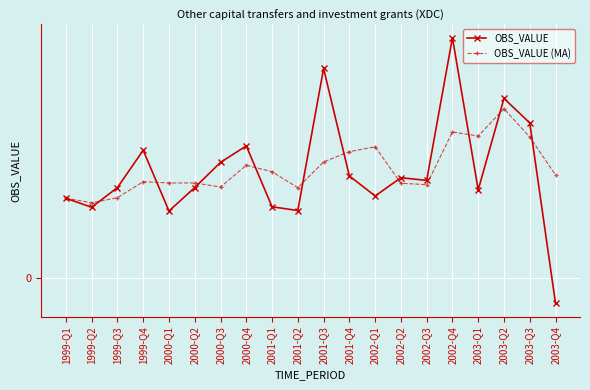

Reading left to right, list all the values displayed in this chart.

OBS_VALUE: 8.4	7.4	9.5	13.4	7.0	9.5	12.1	13.8	7.5	7.1	21.9	10.7	8.6	10.5	10.2	25.2	9.2	18.8	16.2	-2.7
OBS_VALUE (MA): 8.4	7.9	8.4	10.1	10.0	10.0	9.5	11.8	11.1	9.5	12.2	13.2	13.7	9.9	9.8	15.3	14.9	17.7	14.8	10.8